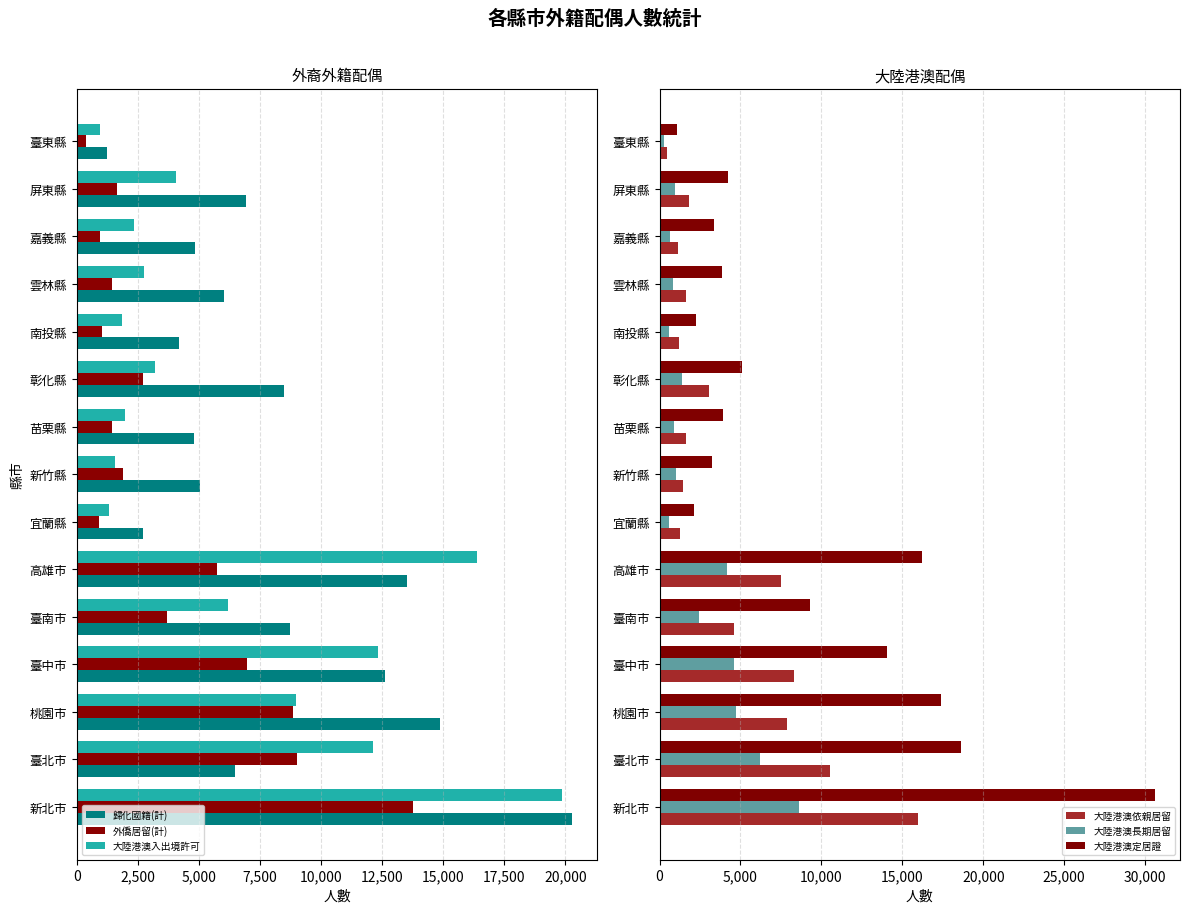

What is the sum of all 大陸港澳依親居留 values?

68387